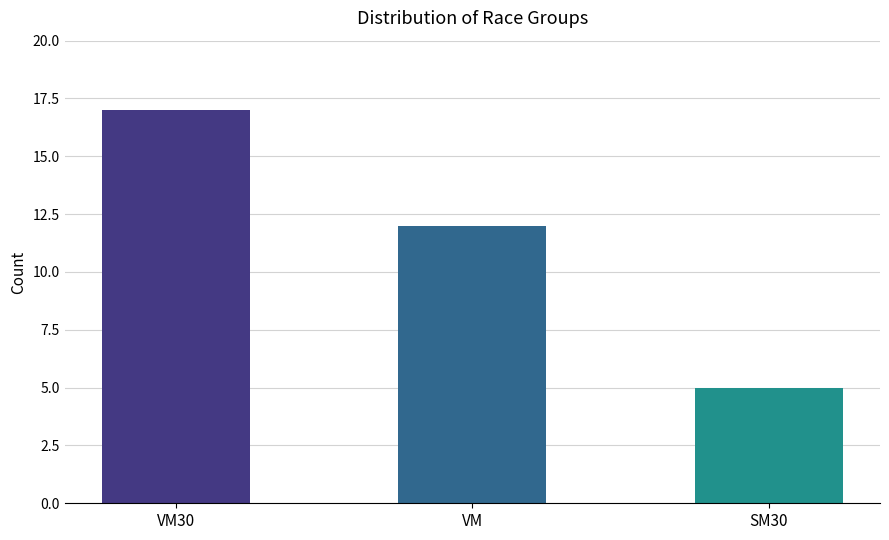

What is the difference between the values at VM30 and VM?

5